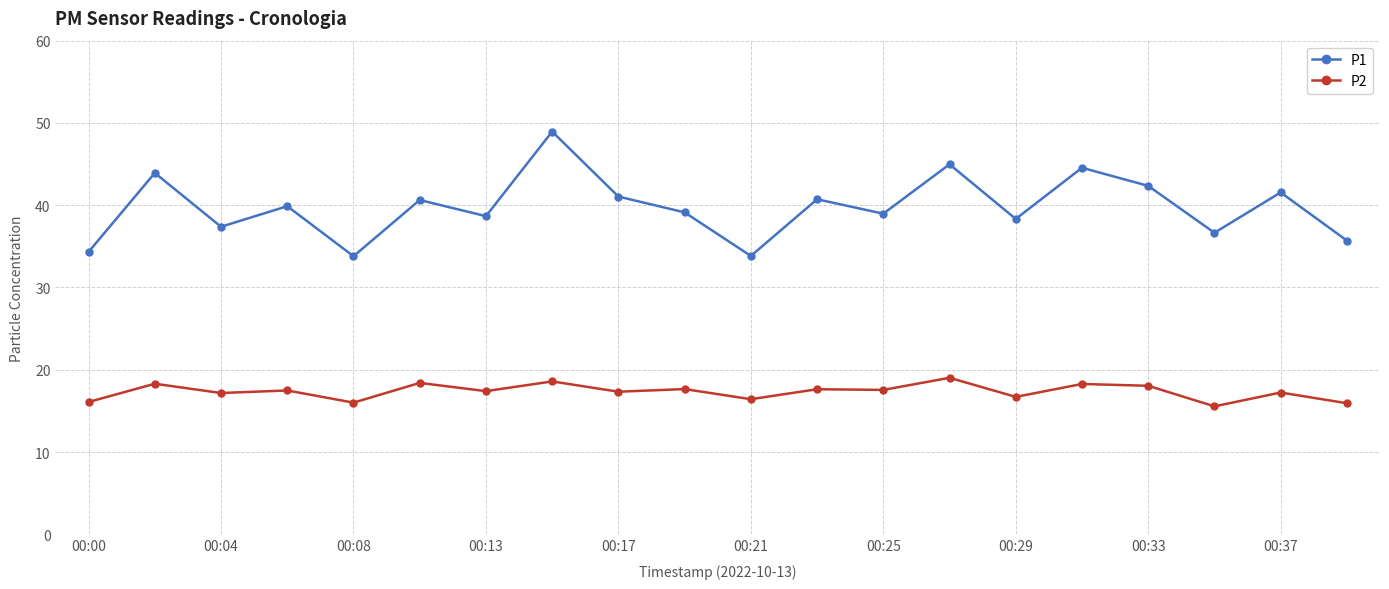

What is the sum of all P1 values?

795.4